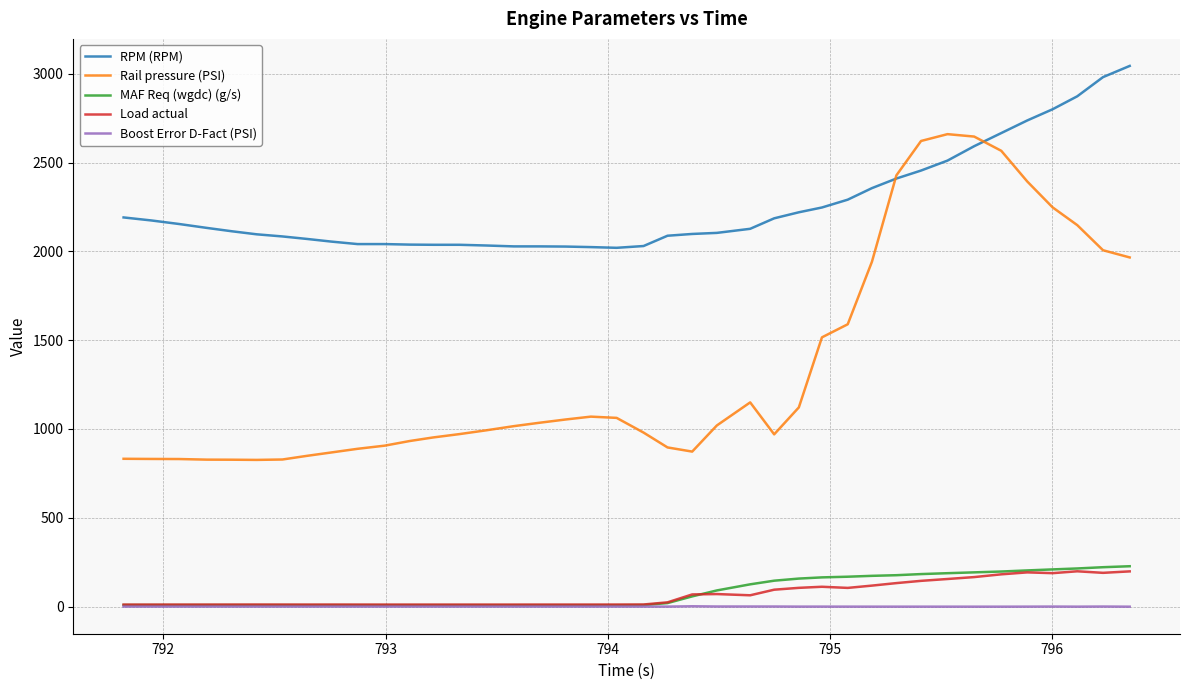

True or false: MAF Req (wgdc) (g/s) and Rail pressure (PSI) intersect in this chart.

False